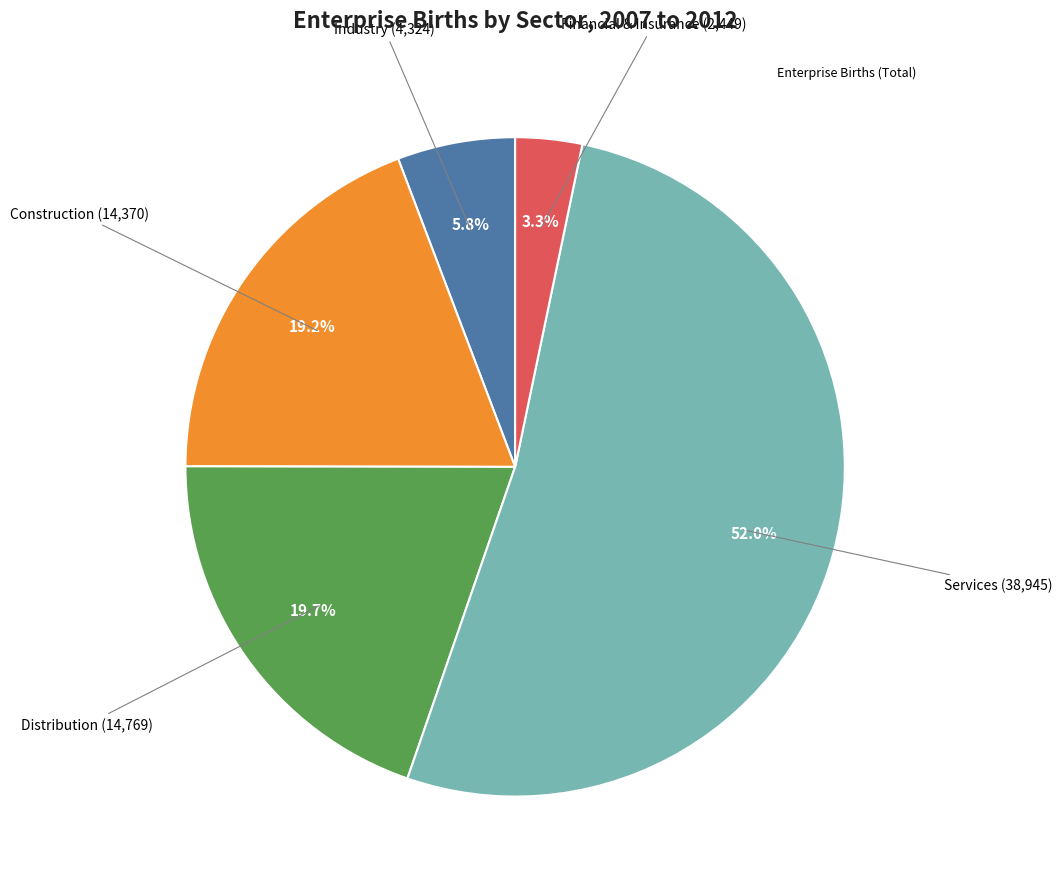

To the nearest percent, what is the difference between the largest and smallest slice percentages?

49%